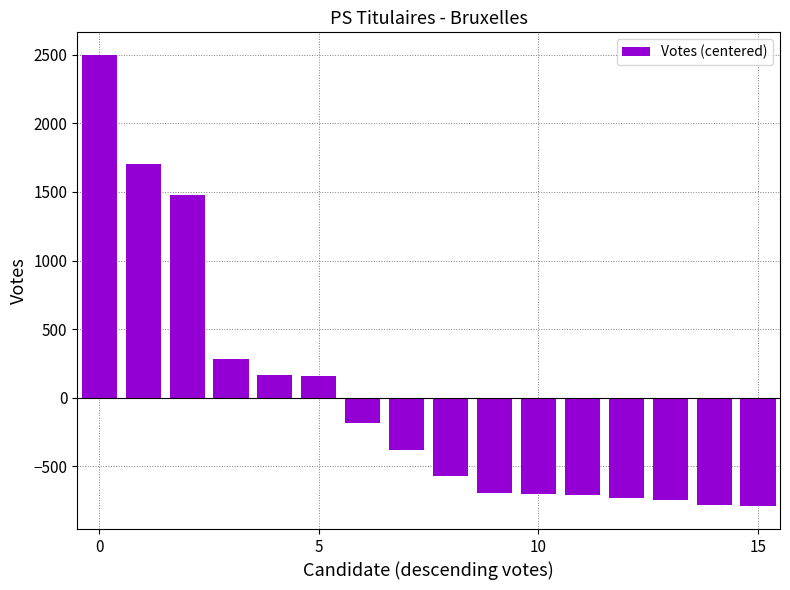

What is the difference between the maximum and minimum values?

3290.0